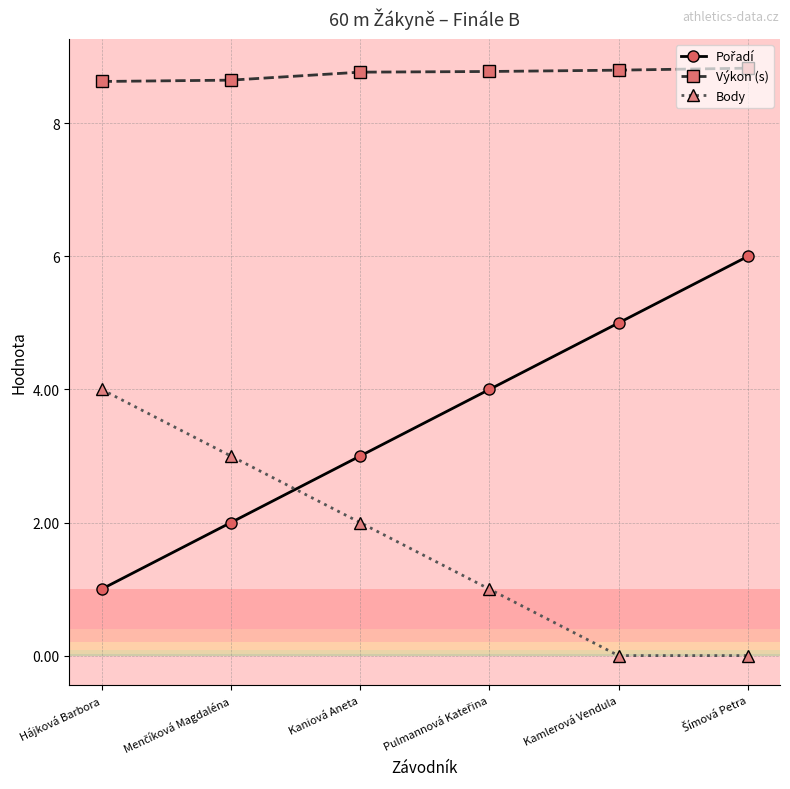

What is the maximum value for Výkon (s)?

8.8